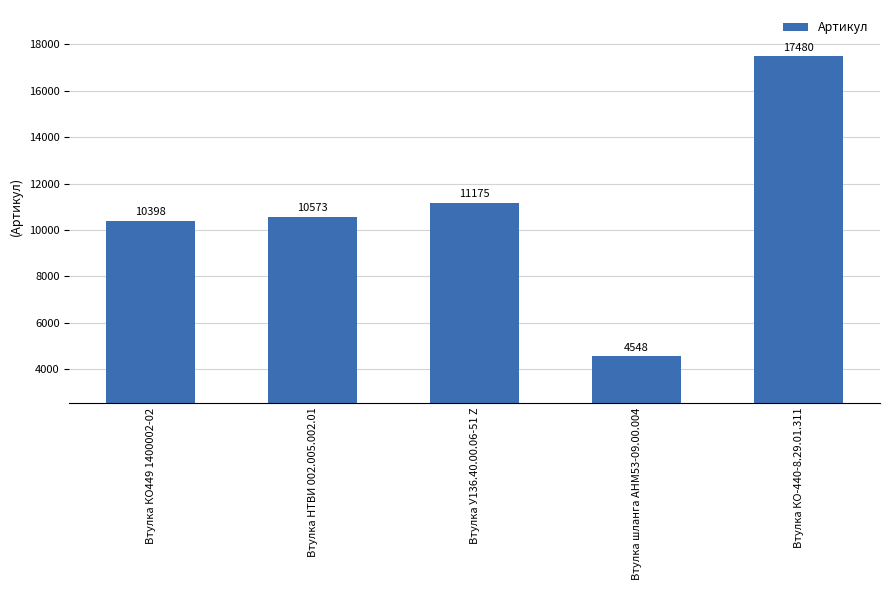

List the labels in order of value, largest first.

Втулка КО-440-8.29.01.311, Втулка У136.40.00.06-51 Z, Втулка НТВИ 002.005.002.01, Втулка КО449 1400002-02, Втулка шланга АНМ53-09.00.004